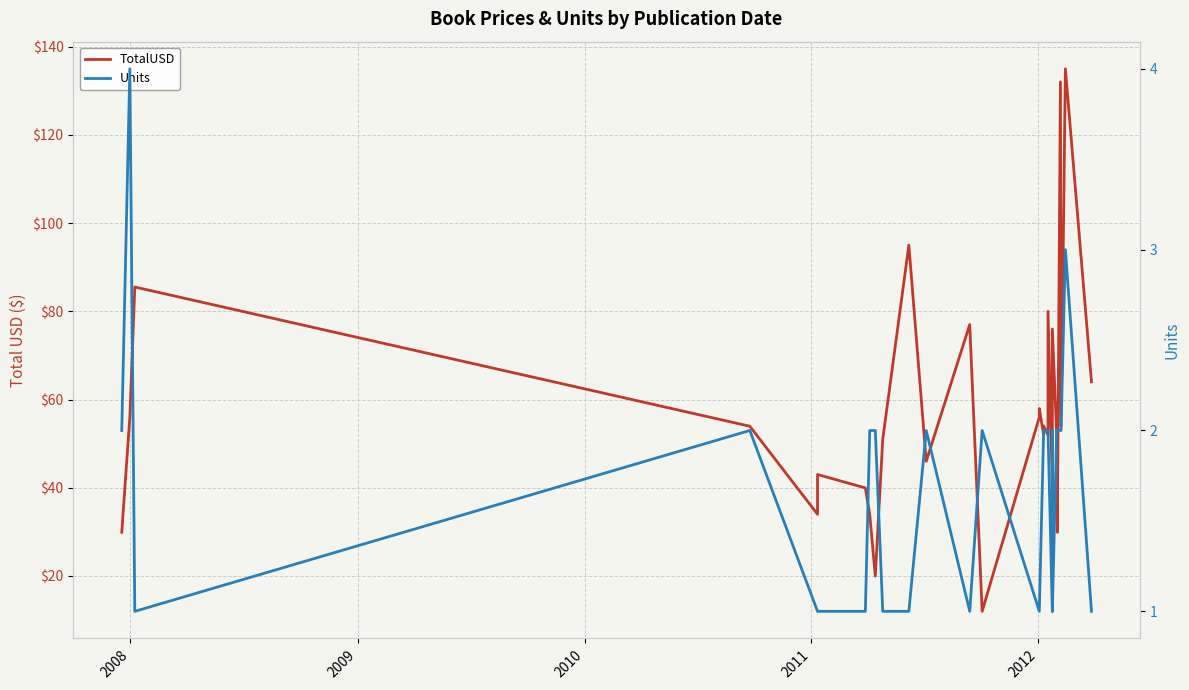

Reading right to left, transcribe all the data shown in this chart.

TotalUSD: 64.0	135.0	54.0	132.0	29.9	52.0	76.0	50.0	40.4	80.0	51.9	54.0	52.0	58.0	56.0	12.0	77.0	46.0	95.0	51.0	20.0	34.0	34.0	40.0	43.0	34.0	53.9	85.5	56.0	29.9
Units: 1.0	3.0	2.0	2.0	2.0	2.0	1.0	2.0	1.0	2.0	2.0	2.0	2.0	1.0	1.0	2.0	1.0	2.0	1.0	1.0	2.0	2.0	2.0	1.0	1.0	1.0	2.0	1.0	4.0	2.0